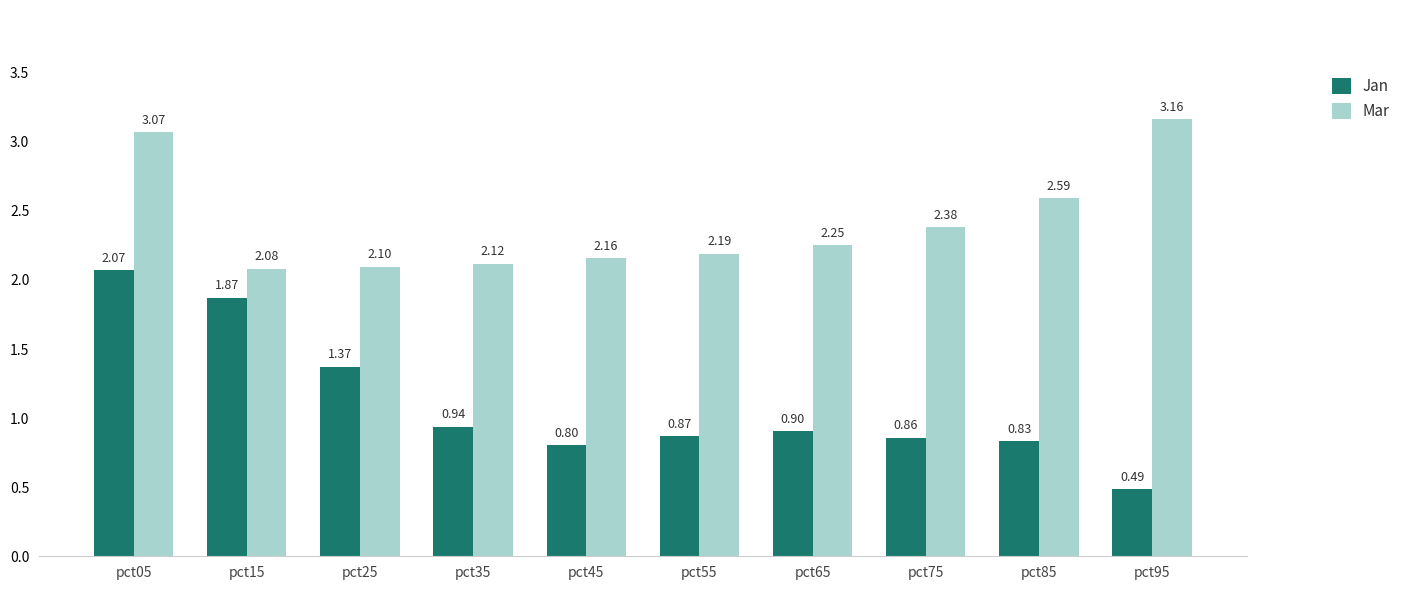

Which series has the largest range (max minus min)?

Jan